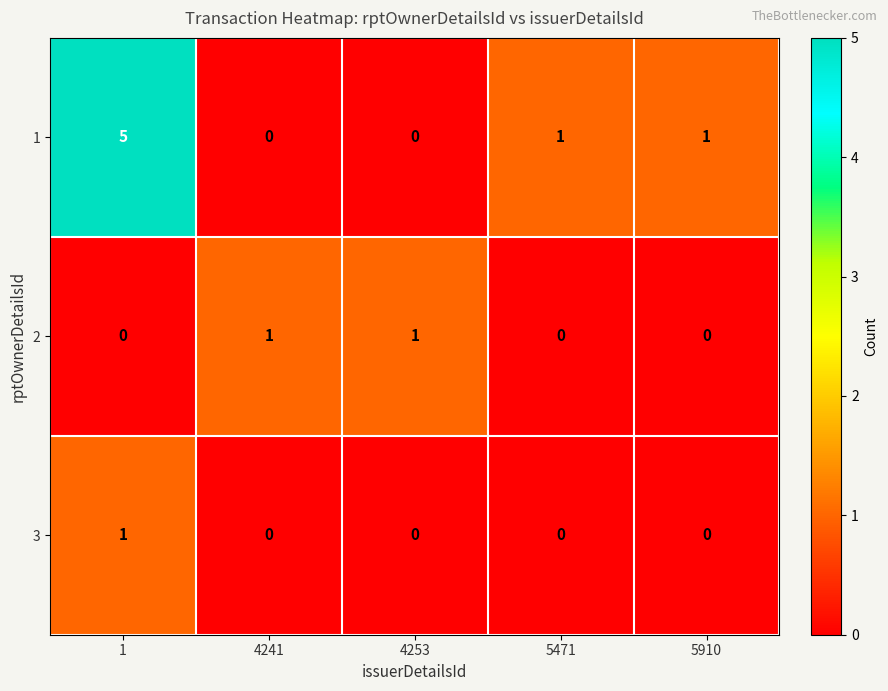

Reading left to right, transcribe all the data shown in this chart.

1: 1=5	4241=0	4253=0	5471=1	5910=1
2: 1=0	4241=1	4253=1	5471=0	5910=0
3: 1=1	4241=0	4253=0	5471=0	5910=0